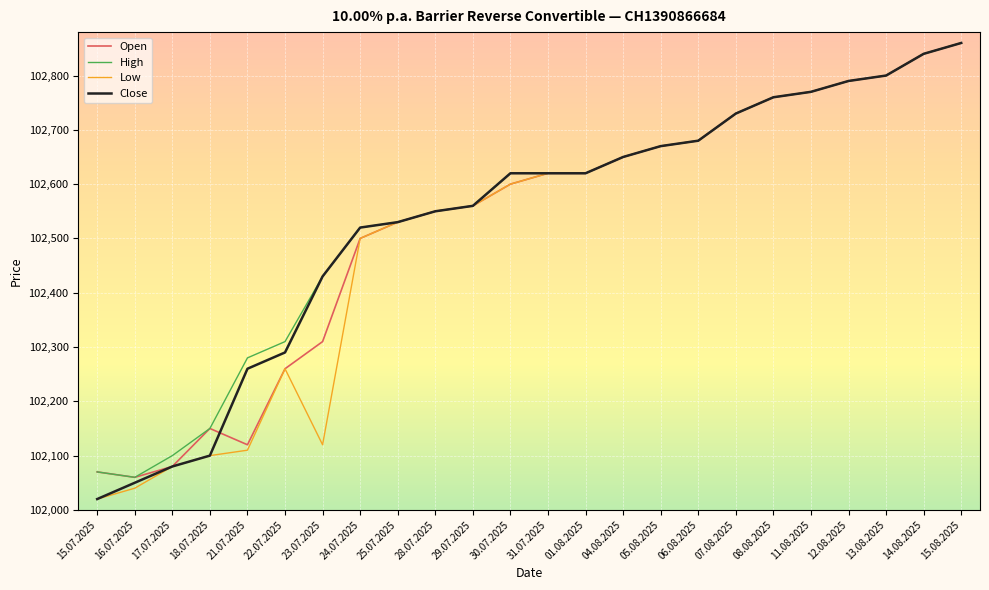

What is the difference between the highest and lowest values at 22.07.2025?

50